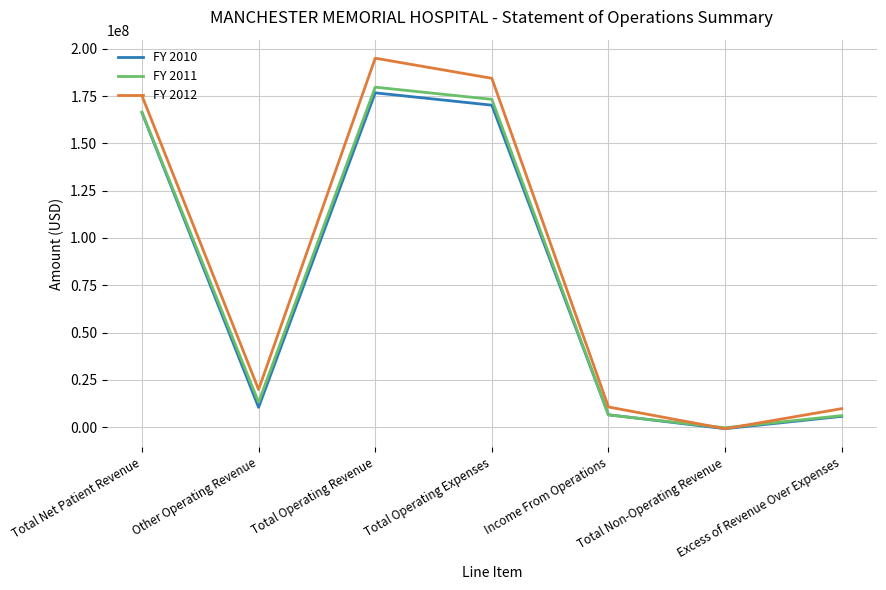

The value of FY 2011 at Other Operating Revenue is 6534757. True or false?

False